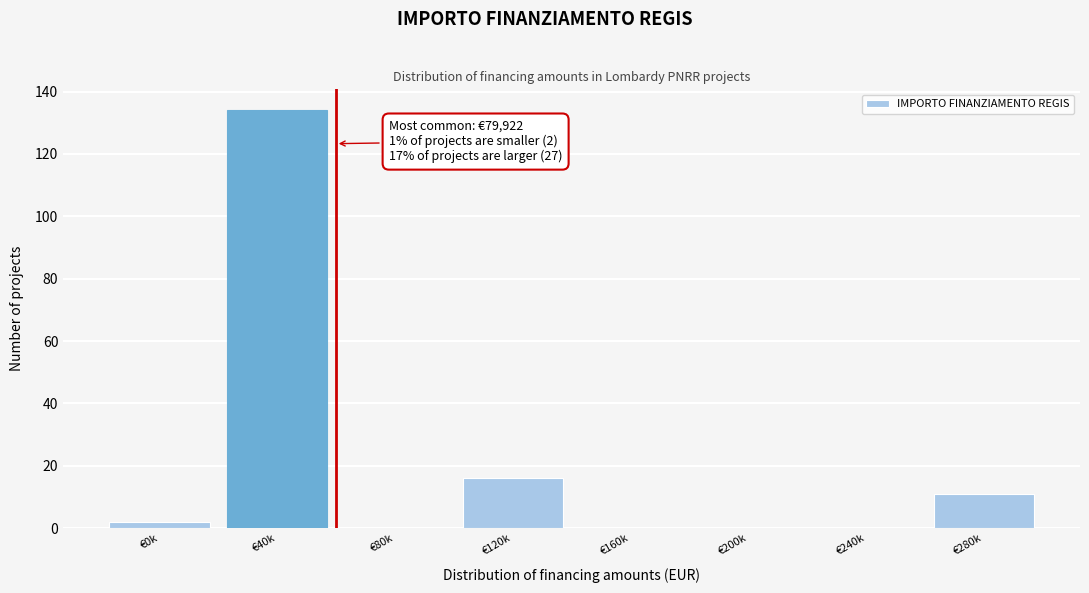

Reading right to left, list all the values displayed in this chart.

€280k=11	€240k=0	€200k=0	€160k=0	€120k=16	€80k=0	€40k=134	€0k=2